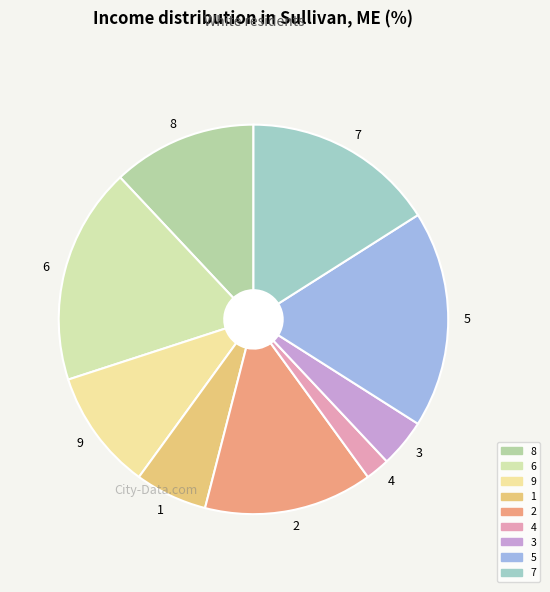

Does 6 represent more than half of the total?

No